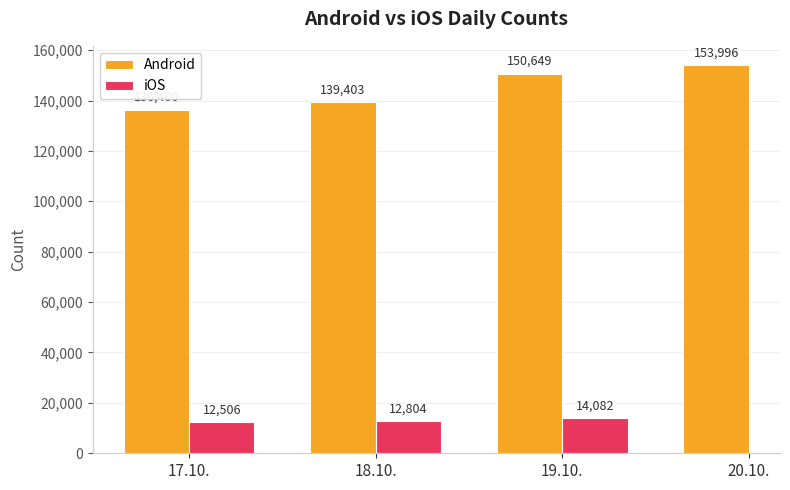

The Android series shows 93525 at 18.10.. True or false?

False